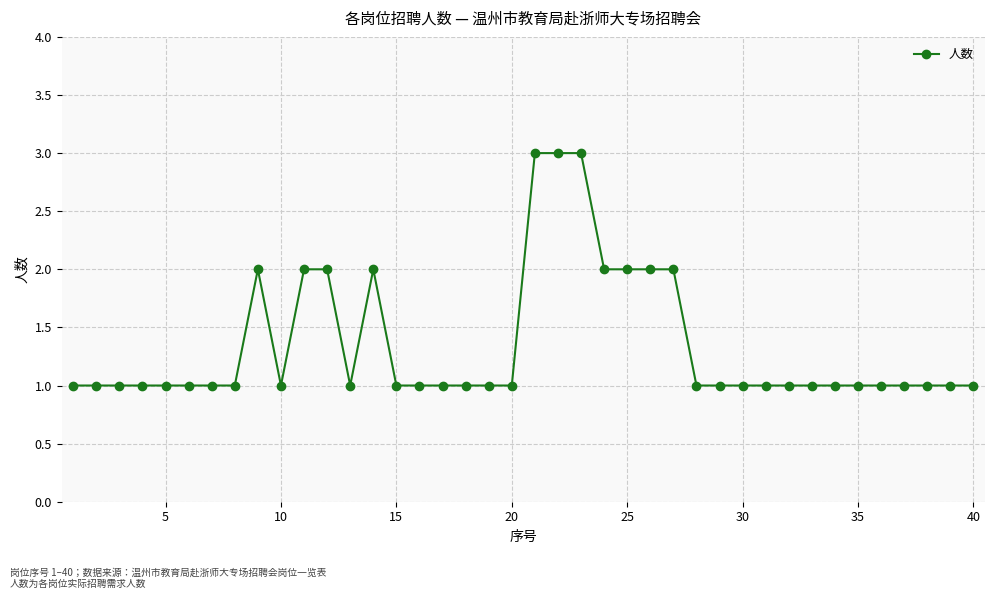

What is the greatest value displayed?

3